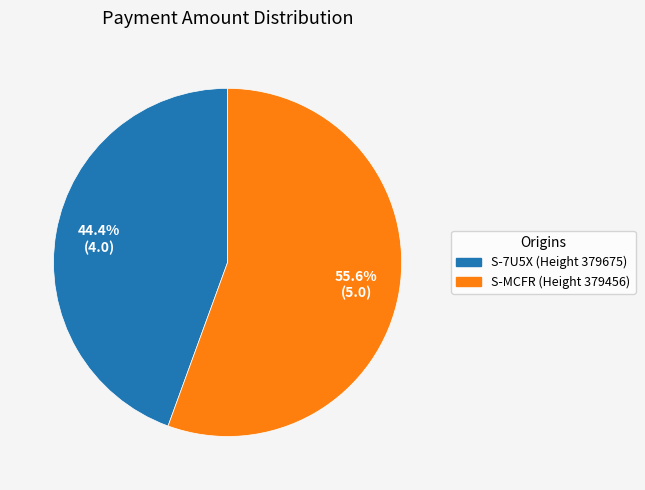

How many segments does this pie chart have?

2